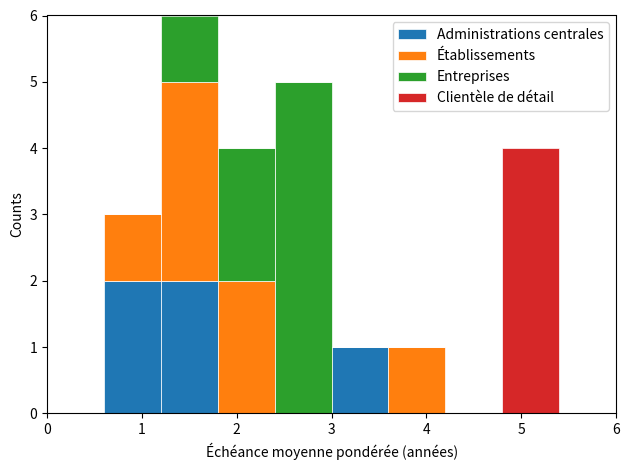

Reading left to right, list every stacked bar in this chart as the range it spans on the x-axis followed by its total height. The values are not printed on the chart, so give them approximately, as read against the axis.

0.0 to 0.6: 0
0.6 to 1.2: 3
1.2 to 1.8: 6
1.8 to 2.4: 4
2.4 to 3.0: 5
3.0 to 3.6: 1
3.6 to 4.2: 1
4.2 to 4.8: 0
4.8 to 5.4: 4
5.4 to 6.0: 0